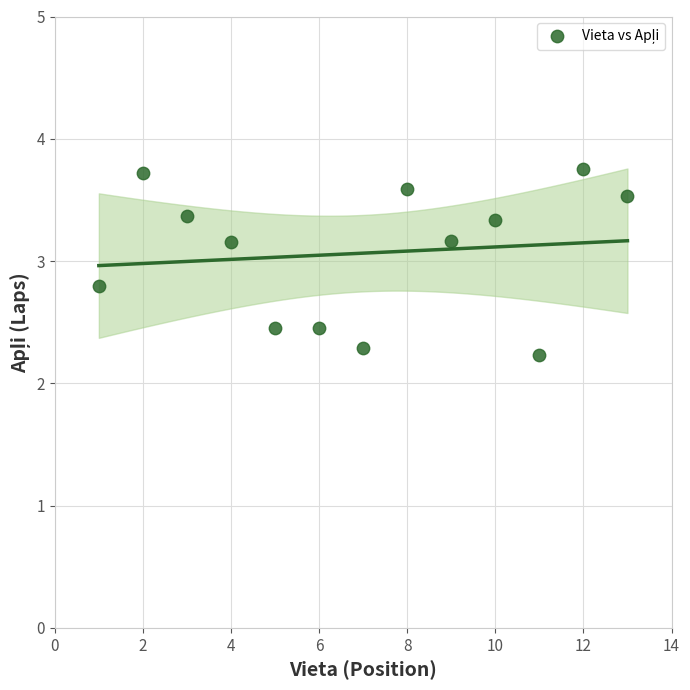

What Y value in the scatter plot is closest to 2?

2.2